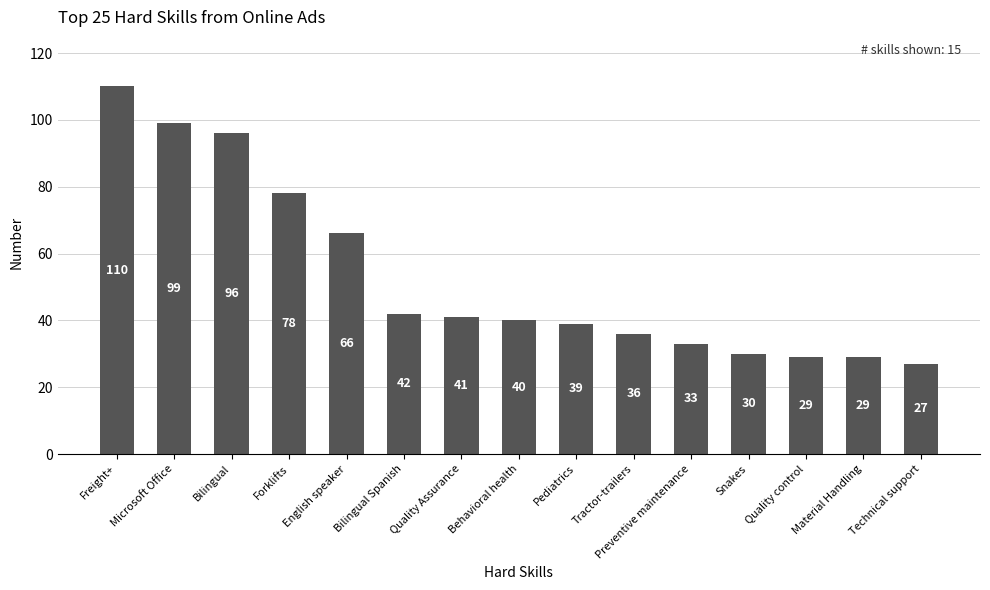

What is the label of the 3rd bar from the left?

Bilingual